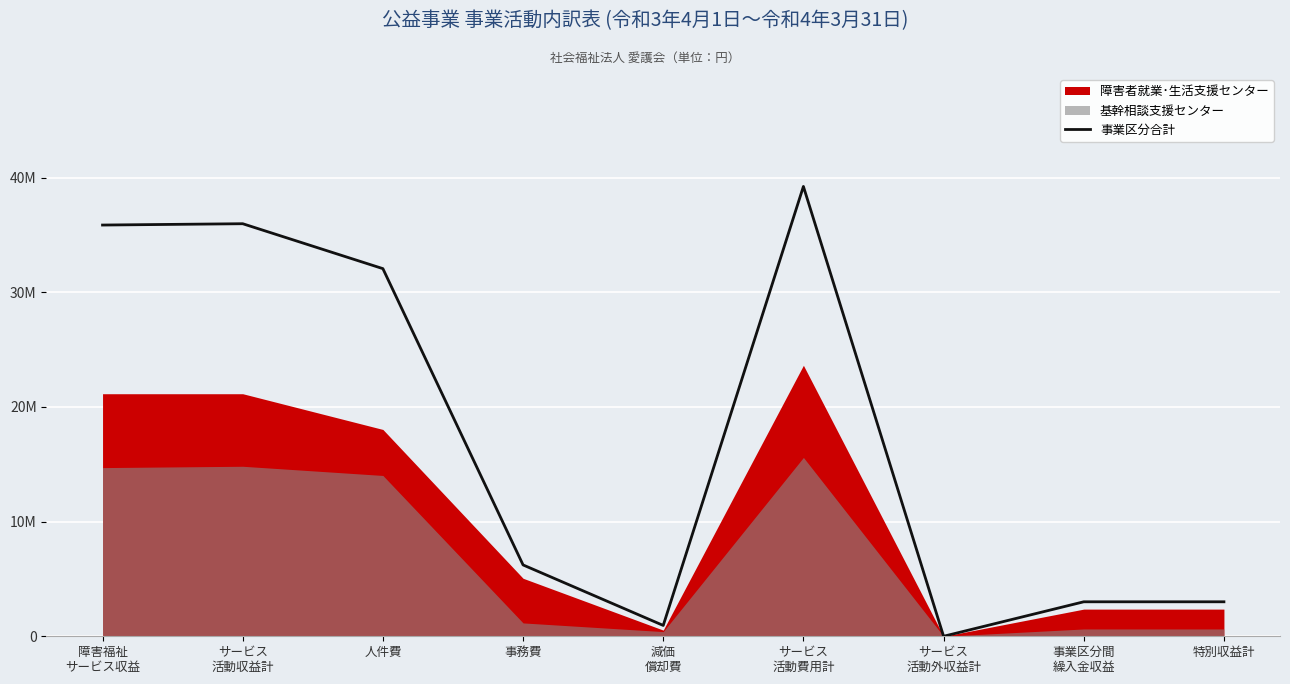

Which category has the highest value across all series?

サービス
活動費用計